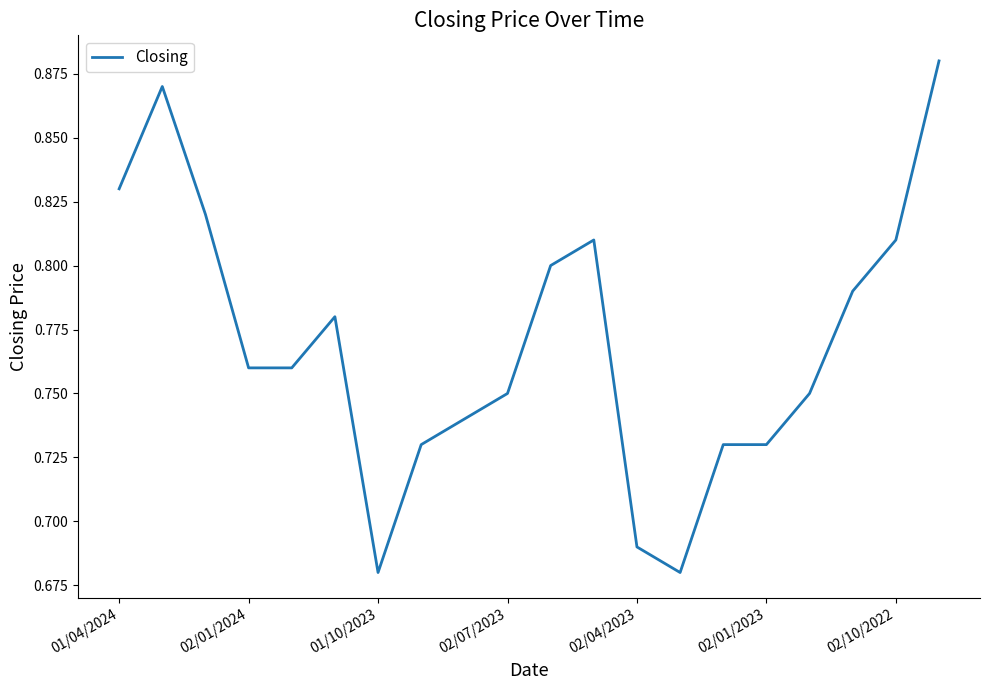

How many lines are shown in the chart?

1